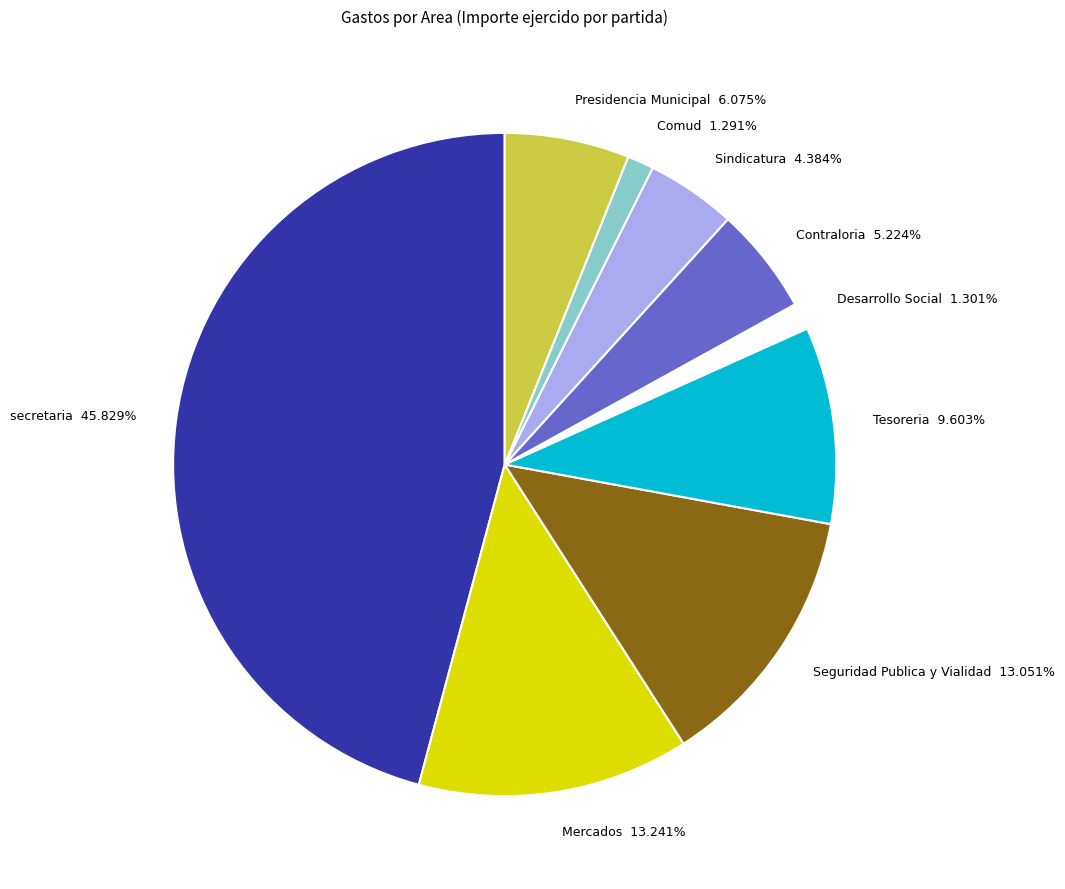

Combined, what portion of the pie is Comud and Desarrollo Social?

2.6%